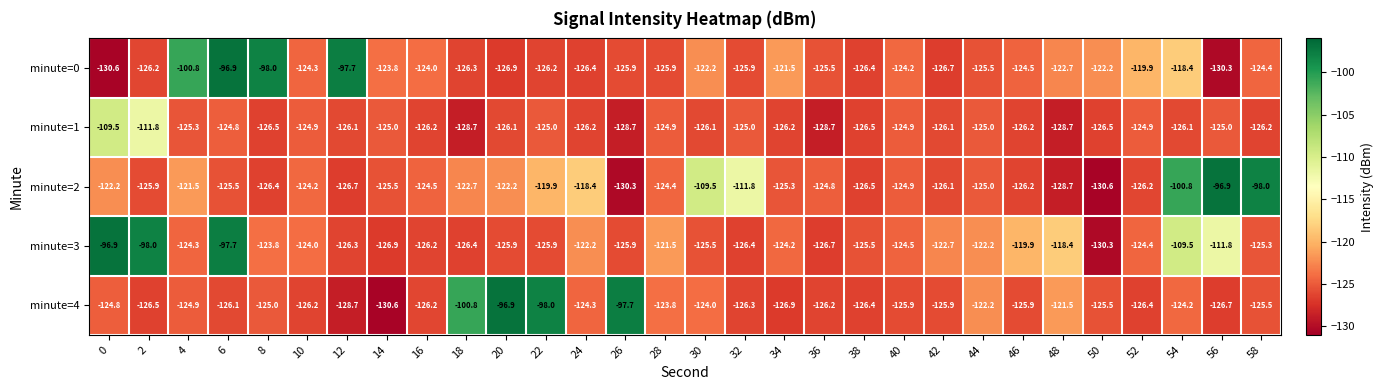

What is the difference between the maximum and minimum values in the minute=4 series?

33.7